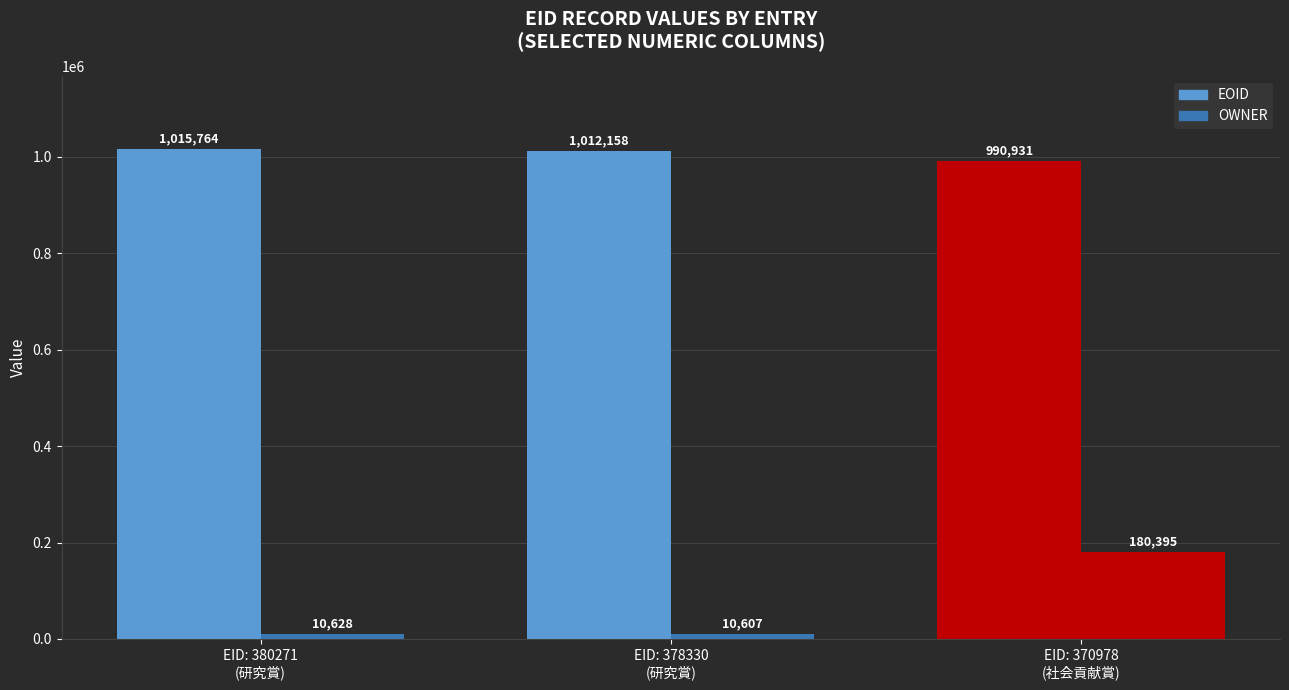

Where is EOID nearest to the value 1003347?

EID: 378330
(研究賞)